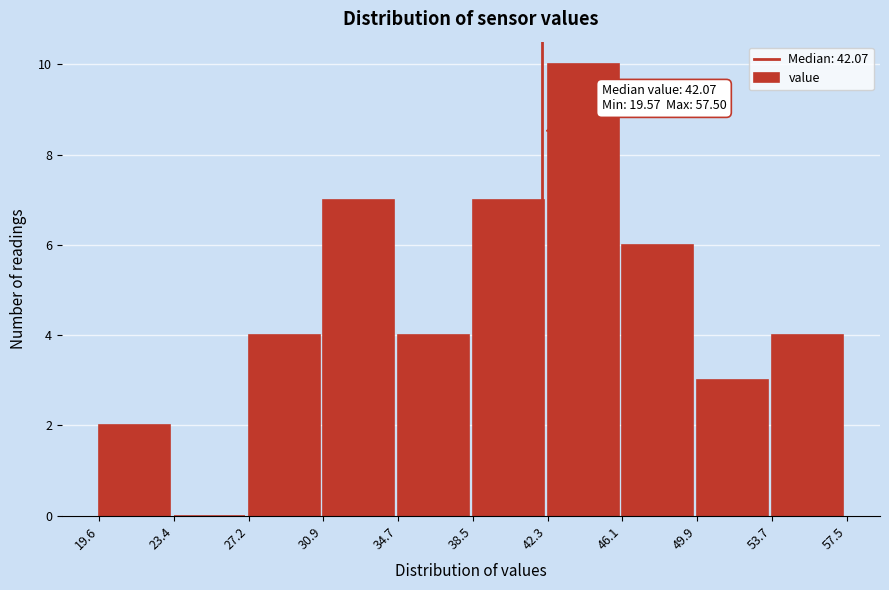

Which range on the x-axis has the tallest bar?

42.3 to 46.1